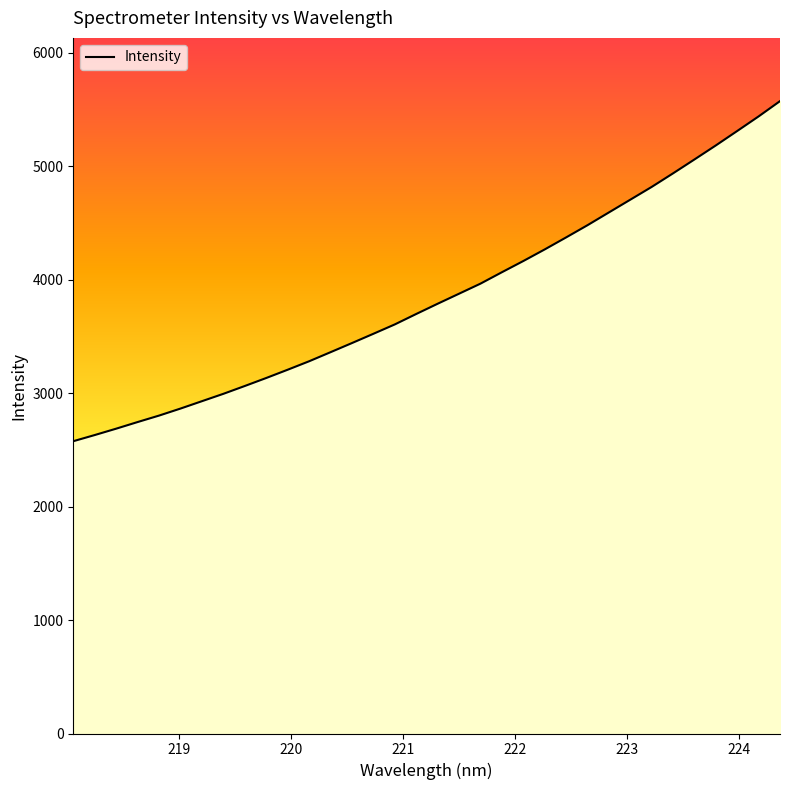

What is the label of the 24th point from the left?

222.4538